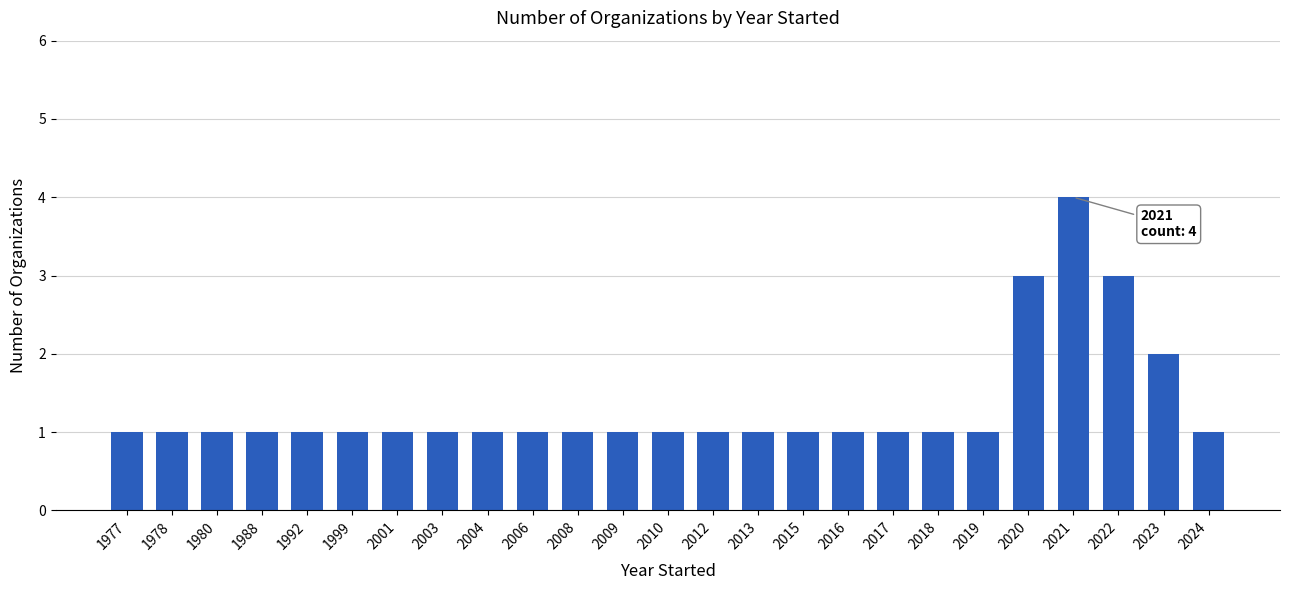

What is the smallest value displayed?

1